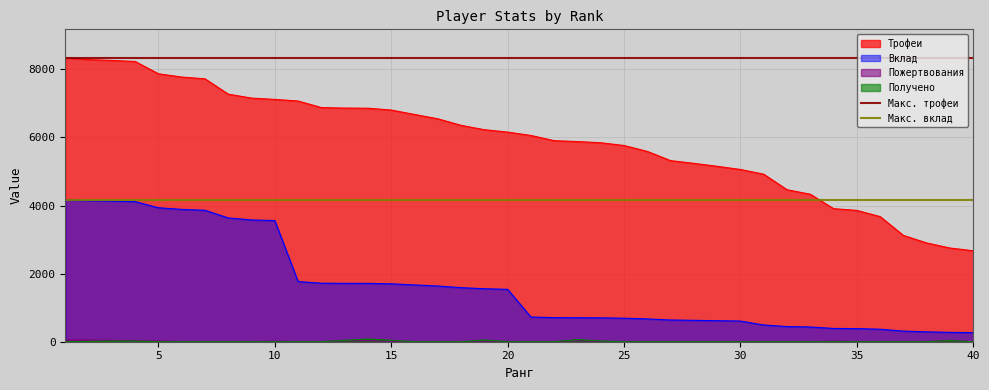

True or false: Трофеи and Вклад intersect in this chart.

False